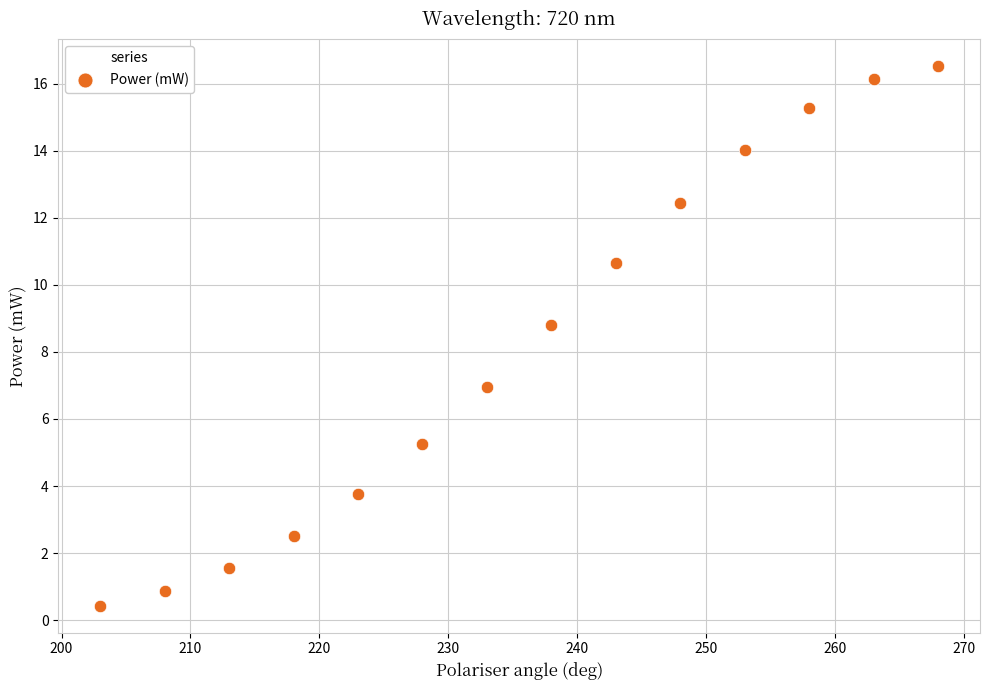

What Y value in the scatter plot is closest to 8?

8.8